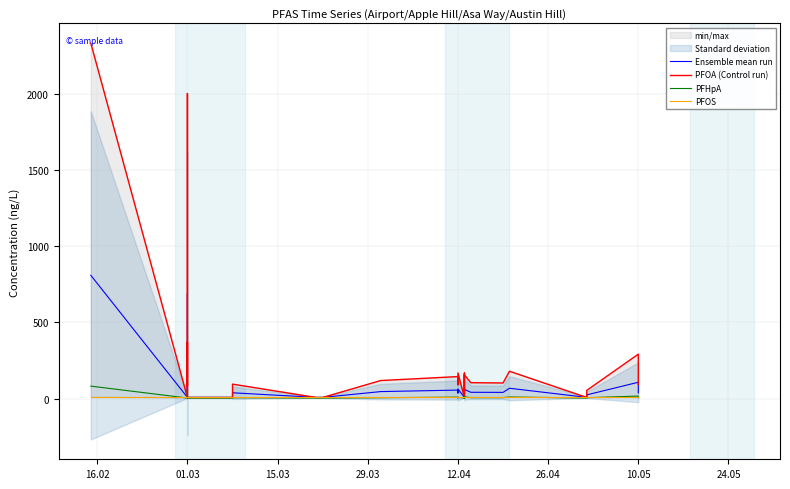

In PFOA (Control run), how many points are lower than both neighbors (excluding endpoints)?

7